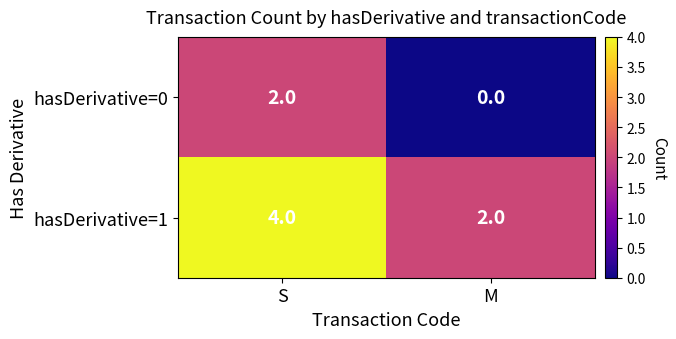

What is the difference between the highest and lowest values at M?

2